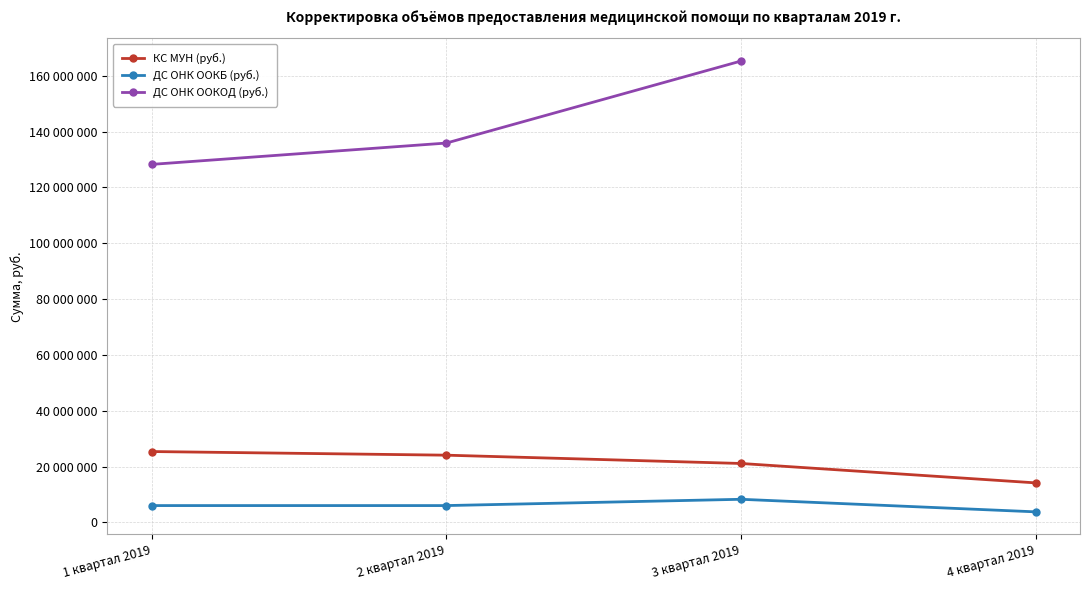

At 3 квартал 2019, list the series in order from largest to smallest.

ДС ОНК ООКОД (руб.), КС МУН (руб.), ДС ОНК ООКБ (руб.)